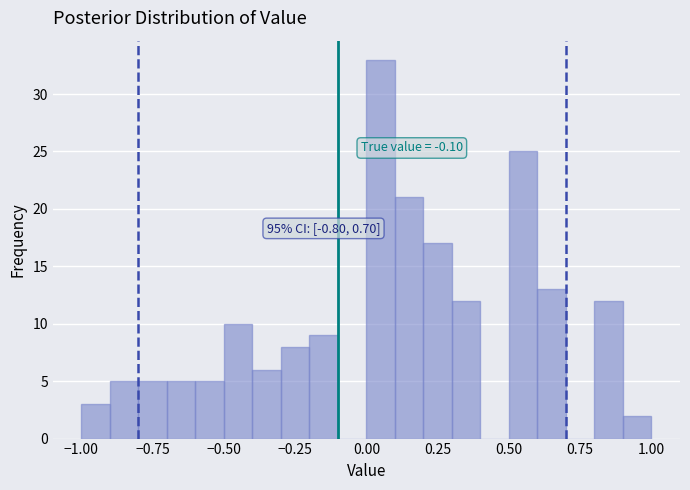

Read against the x-axis, roughly where is the centre of the tallest bar?

0.05